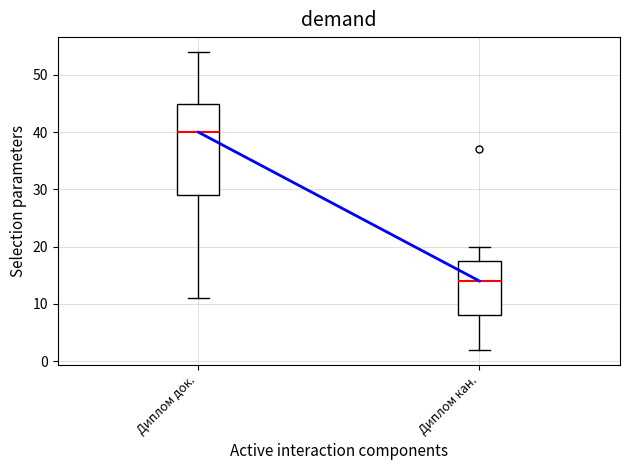

Reading left to right, transcribe this box plot: for each box, give where its median line is, the range the box spans, and where its two whiskers end, as read against the y-axis. The values are not printed on the chart, so give them approximately, as read against the axis.

Диплом док.: median 40, box 29 to 45, whiskers 11 to 54
Диплом кан.: median 14, box 8 to 18, whiskers 2 to 20